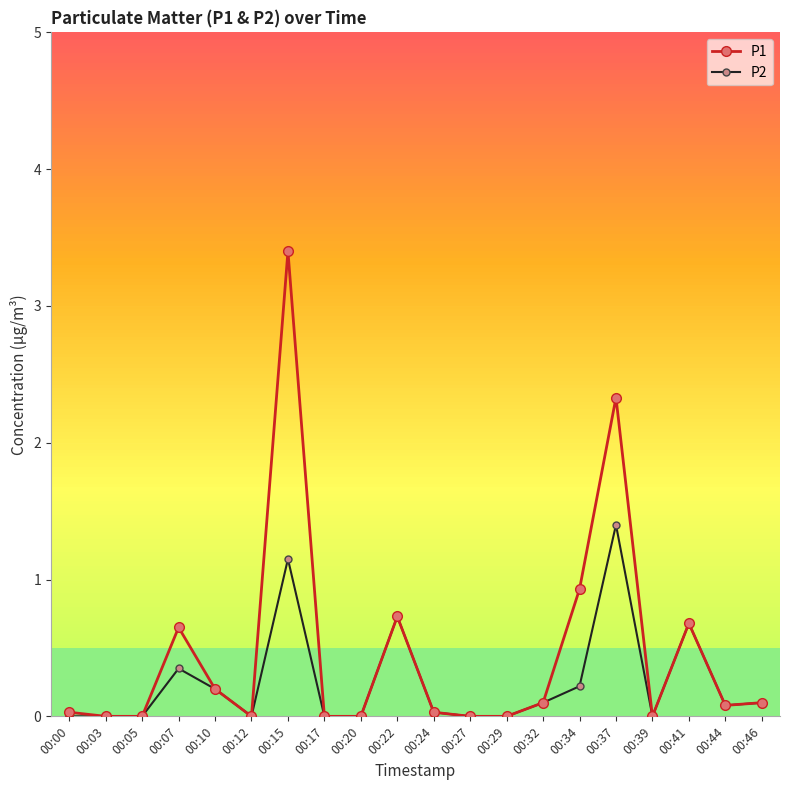

True or false: P1 has more than 2 points higher than both neighbors.

True